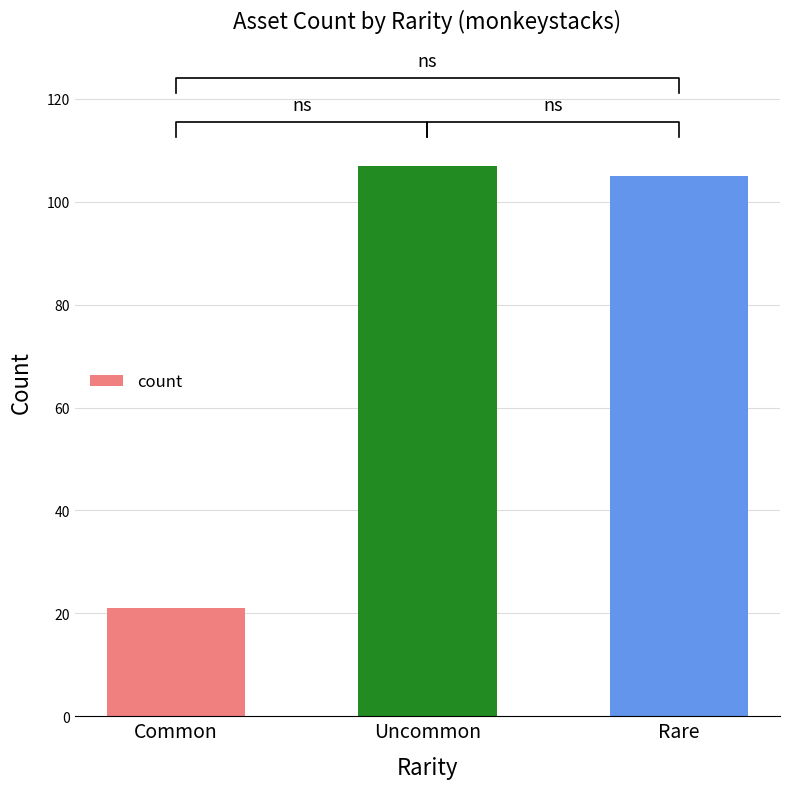

Which category has the lowest value across all series?

Common